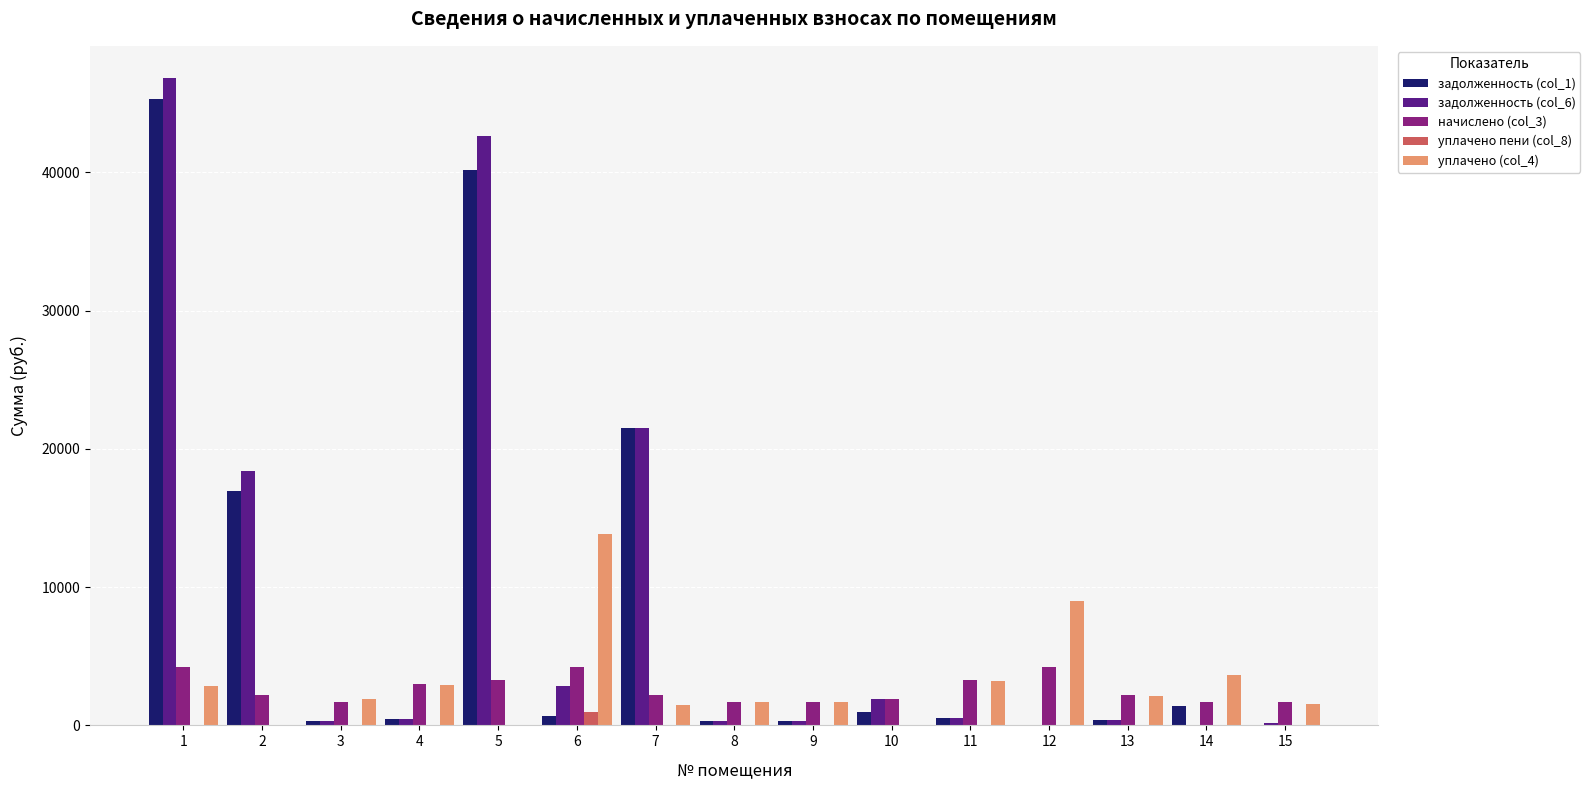

Is the value of уплачено (col_4) at 11 greater than the value of задолженность (col_1) at 4?

Yes